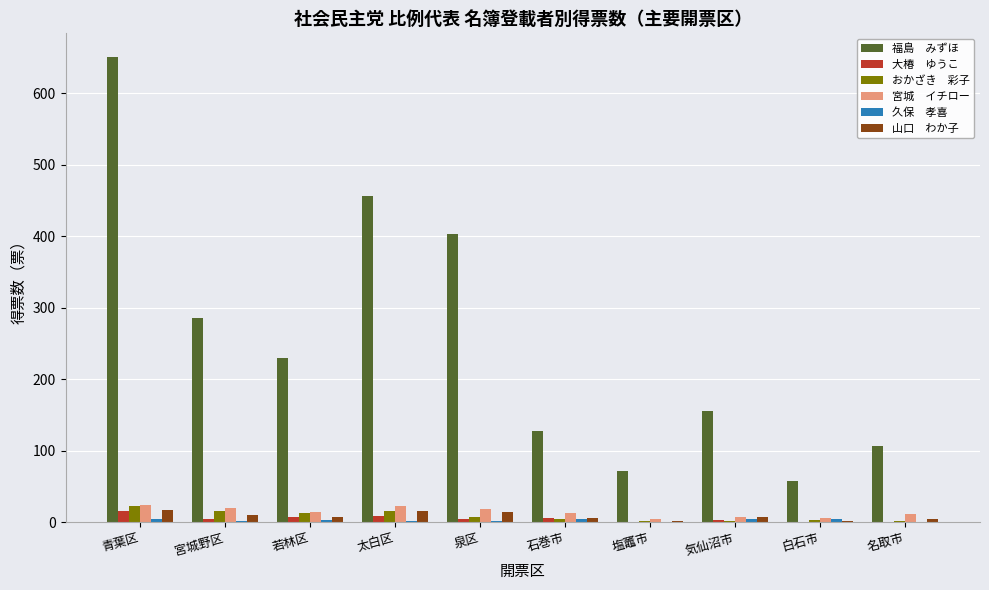

At which category is the sum across all series the highest?

青葉区